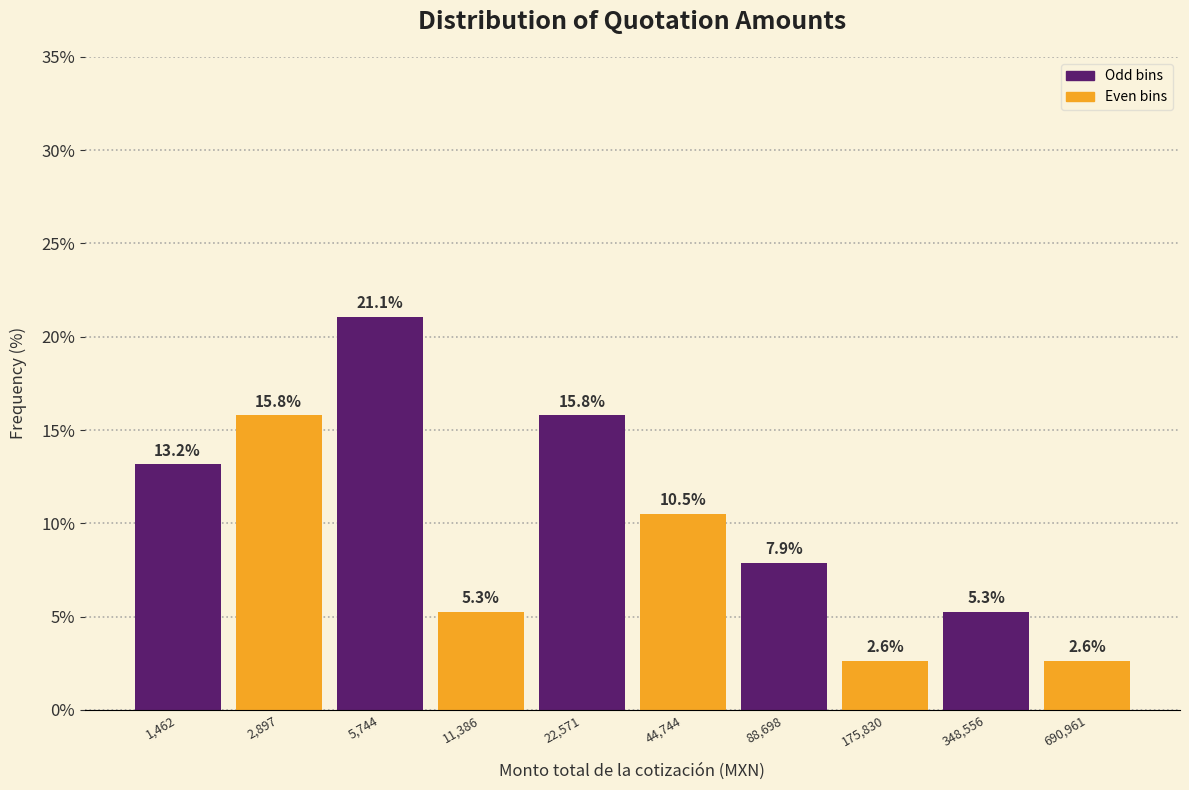

Reading left to right, transcribe all the data shown in this chart.

13.2	15.8	21.1	5.3	15.8	10.5	7.9	2.6	5.3	2.6